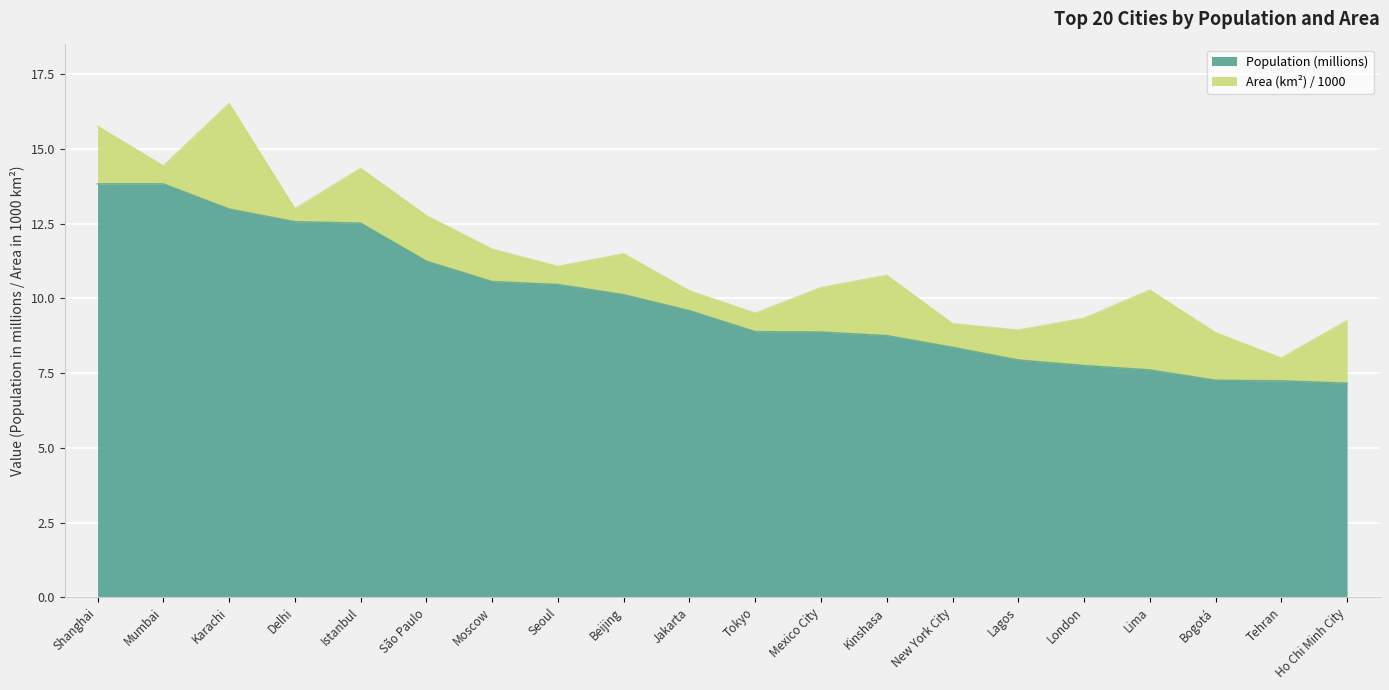

Reading right to left, what are all the values shown in this chart?

7.2	7.2	7.3	7.6	7.8	7.9	8.4	8.8	8.9	8.9	9.6	10.1	10.5	10.6	11.2	12.5	12.6	13.0	13.8	13.8